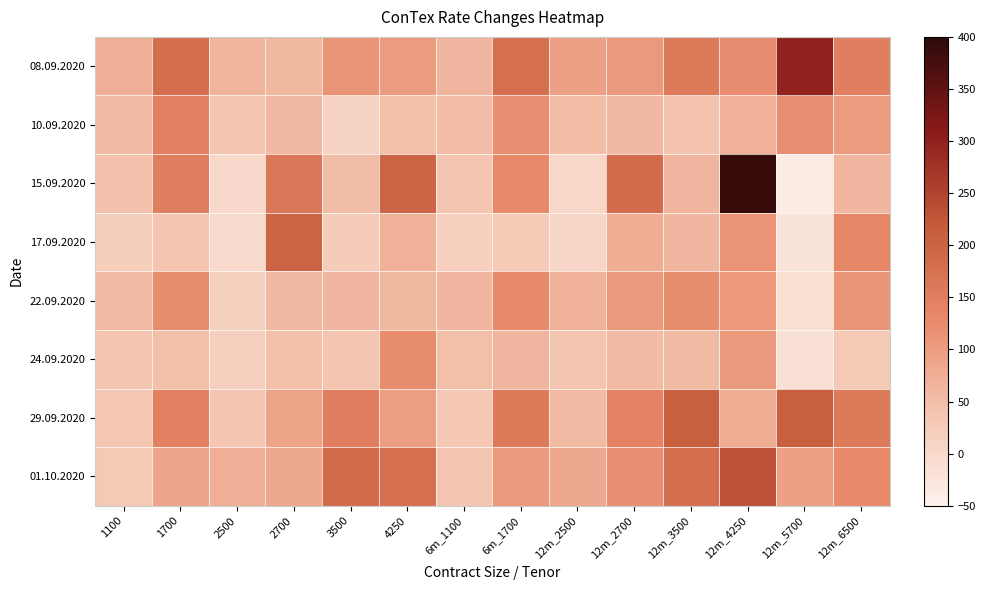

What is the difference between the highest and lowest values at 12m_2700?

130